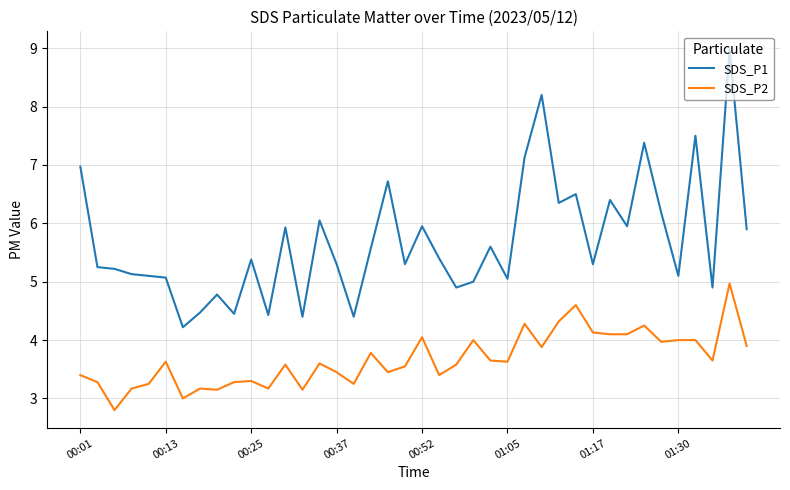

True or false: SDS_P1 and SDS_P2 intersect in this chart.

False